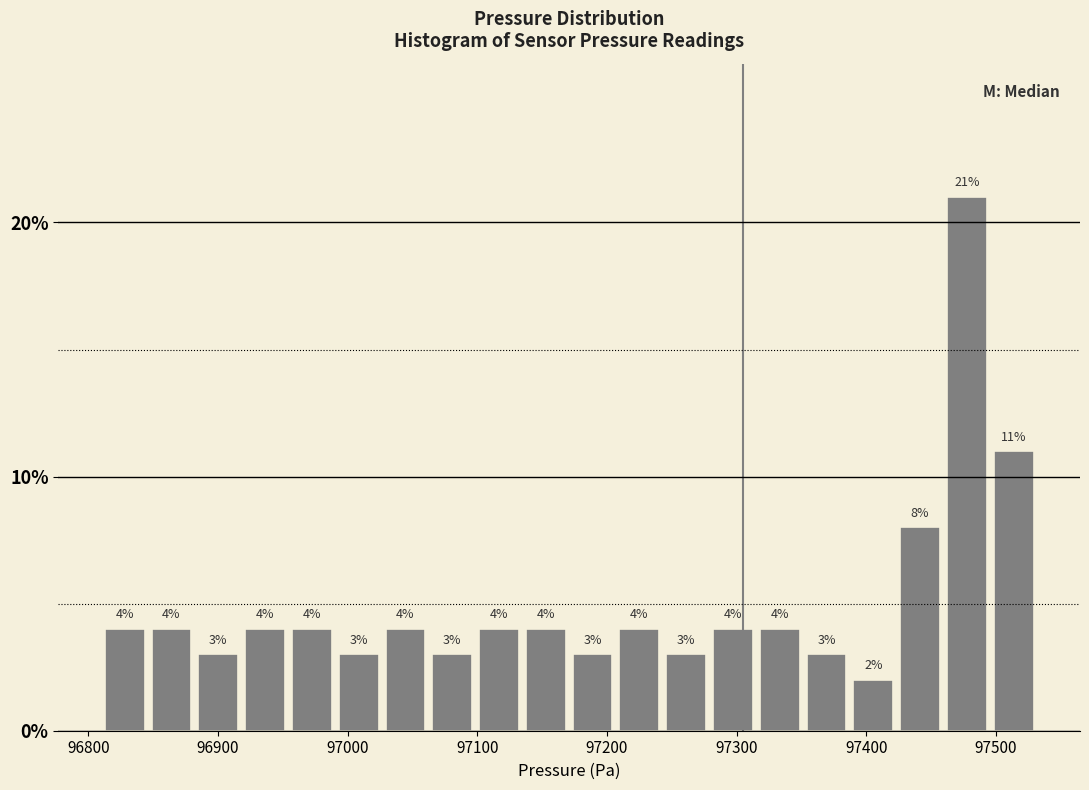

Around what value on the x-axis is the tallest bar? Give the approximate position of its centre, as read against the axis.

97480